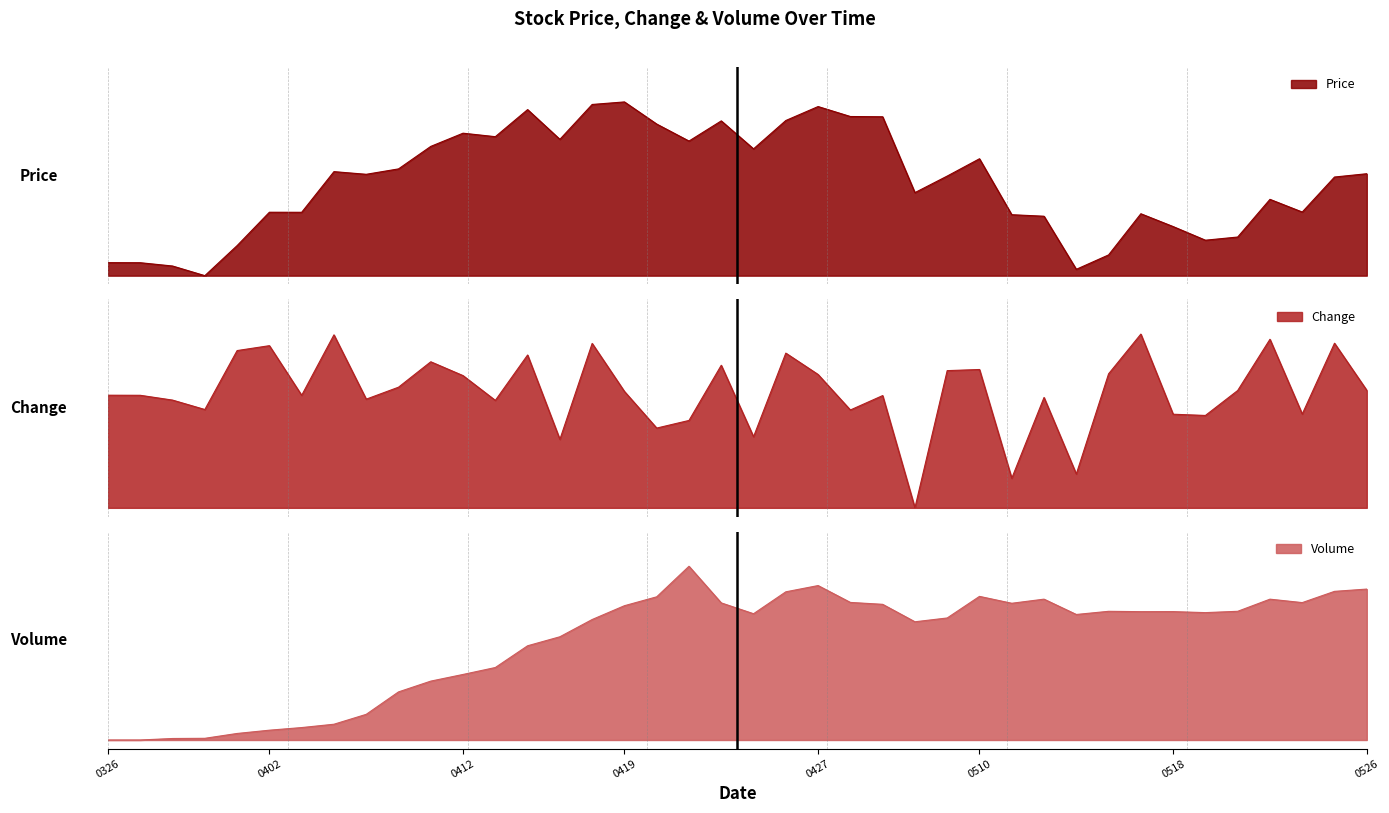

The value of Volume at 20210513 is 1.2. True or false?

False